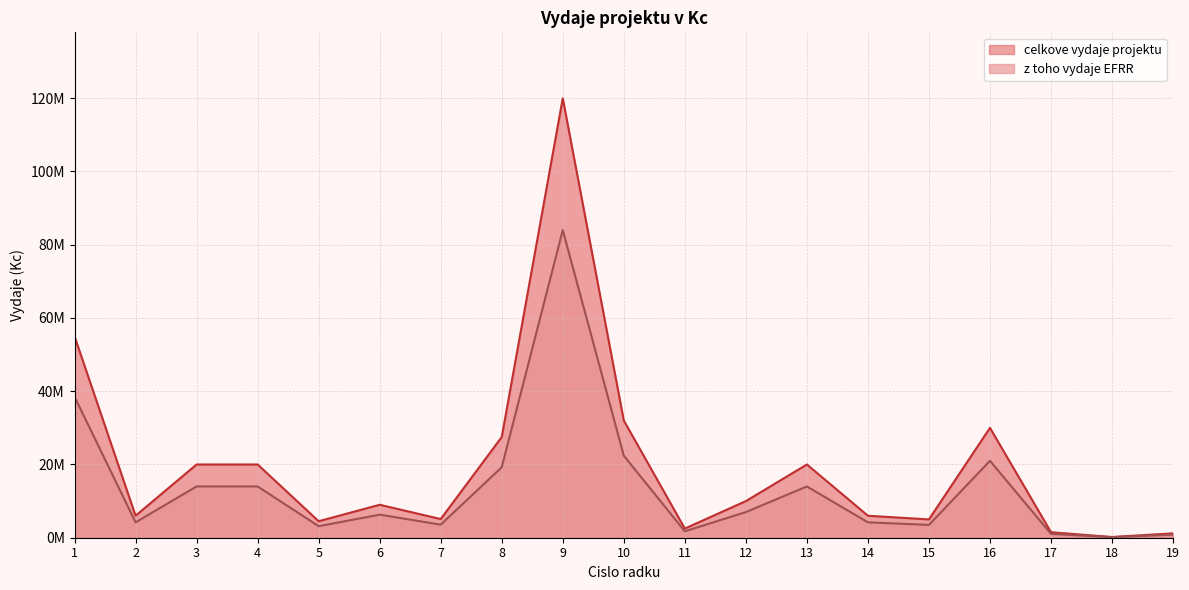

At which label is celkove_vydaje closest to 42070000?

1